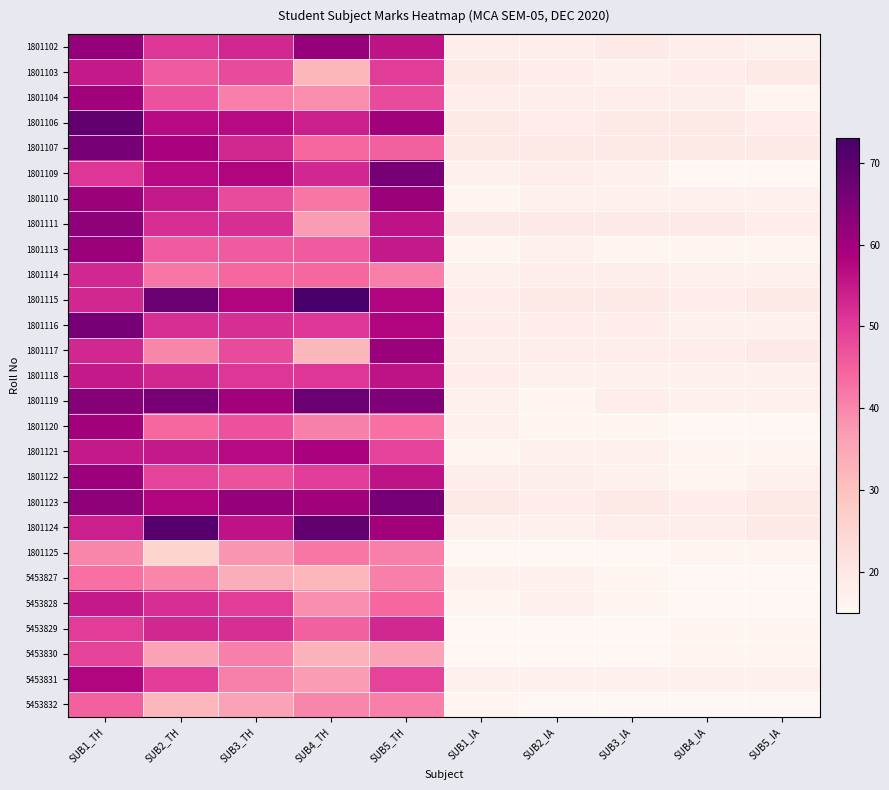

Reading left to right, transcribe all the data shown in this chart.

1801102: SUB1_TH=62	SUB2_TH=51	SUB3_TH=53	SUB4_TH=62	SUB5_TH=56	SUB1_IA=18	SUB2_IA=18	SUB3_IA=19	SUB4_IA=18	SUB5_IA=17
1801103: SUB1_TH=55	SUB2_TH=46	SUB3_TH=48	SUB4_TH=32	SUB5_TH=50	SUB1_IA=19	SUB2_IA=18	SUB3_IA=17	SUB4_IA=18	SUB5_IA=19
1801104: SUB1_TH=60	SUB2_TH=47	SUB3_TH=41	SUB4_TH=39	SUB5_TH=48	SUB1_IA=18	SUB2_IA=18	SUB3_IA=18	SUB4_IA=18	SUB5_IA=16
1801106: SUB1_TH=69	SUB2_TH=57	SUB3_TH=57	SUB4_TH=54	SUB5_TH=60	SUB1_IA=19	SUB2_IA=18	SUB3_IA=19	SUB4_IA=19	SUB5_IA=18
1801107: SUB1_TH=66	SUB2_TH=59	SUB3_TH=53	SUB4_TH=44	SUB5_TH=45	SUB1_IA=19	SUB2_IA=19	SUB3_IA=19	SUB4_IA=19	SUB5_IA=19
1801109: SUB1_TH=51	SUB2_TH=57	SUB3_TH=58	SUB4_TH=53	SUB5_TH=66	SUB1_IA=17	SUB2_IA=18	SUB3_IA=17	SUB4_IA=15	SUB5_IA=15
1801110: SUB1_TH=61	SUB2_TH=55	SUB3_TH=48	SUB4_TH=42	SUB5_TH=61	SUB1_IA=16	SUB2_IA=17	SUB3_IA=17	SUB4_IA=17	SUB5_IA=17
1801111: SUB1_TH=63	SUB2_TH=52	SUB3_TH=52	SUB4_TH=37	SUB5_TH=56	SUB1_IA=19	SUB2_IA=19	SUB3_IA=19	SUB4_IA=19	SUB5_IA=18
1801113: SUB1_TH=61	SUB2_TH=46	SUB3_TH=46	SUB4_TH=46	SUB5_TH=55	SUB1_IA=16	SUB2_IA=17	SUB3_IA=16	SUB4_IA=16	SUB5_IA=16
1801114: SUB1_TH=53	SUB2_TH=42	SUB3_TH=44	SUB4_TH=44	SUB5_TH=41	SUB1_IA=17	SUB2_IA=18	SUB3_IA=18	SUB4_IA=17	SUB5_IA=17
1801115: SUB1_TH=53	SUB2_TH=68	SUB3_TH=58	SUB4_TH=73	SUB5_TH=58	SUB1_IA=18	SUB2_IA=19	SUB3_IA=19	SUB4_IA=18	SUB5_IA=19
1801116: SUB1_TH=66	SUB2_TH=52	SUB3_TH=52	SUB4_TH=51	SUB5_TH=58	SUB1_IA=18	SUB2_IA=18	SUB3_IA=18	SUB4_IA=17	SUB5_IA=17
1801117: SUB1_TH=53	SUB2_TH=40	SUB3_TH=48	SUB4_TH=32	SUB5_TH=61	SUB1_IA=18	SUB2_IA=18	SUB3_IA=18	SUB4_IA=18	SUB5_IA=19
1801118: SUB1_TH=55	SUB2_TH=53	SUB3_TH=51	SUB4_TH=51	SUB5_TH=56	SUB1_IA=18	SUB2_IA=17	SUB3_IA=17	SUB4_IA=17	SUB5_IA=17
1801119: SUB1_TH=64	SUB2_TH=66	SUB3_TH=60	SUB4_TH=68	SUB5_TH=65	SUB1_IA=17	SUB2_IA=16	SUB3_IA=18	SUB4_IA=17	SUB5_IA=17
1801120: SUB1_TH=60	SUB2_TH=44	SUB3_TH=47	SUB4_TH=41	SUB5_TH=43	SUB1_IA=17	SUB2_IA=16	SUB3_IA=16	SUB4_IA=15	SUB5_IA=15
1801121: SUB1_TH=55	SUB2_TH=55	SUB3_TH=57	SUB4_TH=59	SUB5_TH=49	SUB1_IA=16	SUB2_IA=17	SUB3_IA=17	SUB4_IA=16	SUB5_IA=16
1801122: SUB1_TH=61	SUB2_TH=49	SUB3_TH=47	SUB4_TH=50	SUB5_TH=56	SUB1_IA=18	SUB2_IA=18	SUB3_IA=17	SUB4_IA=16	SUB5_IA=17
1801123: SUB1_TH=63	SUB2_TH=58	SUB3_TH=62	SUB4_TH=60	SUB5_TH=66	SUB1_IA=19	SUB2_IA=18	SUB3_IA=19	SUB4_IA=18	SUB5_IA=19
1801124: SUB1_TH=54	SUB2_TH=71	SUB3_TH=56	SUB4_TH=69	SUB5_TH=60	SUB1_IA=17	SUB2_IA=17	SUB3_IA=18	SUB4_IA=18	SUB5_IA=19
1801125: SUB1_TH=40	SUB2_TH=25	SUB3_TH=38	SUB4_TH=42	SUB5_TH=41	SUB1_IA=15	SUB2_IA=15	SUB3_IA=15	SUB4_IA=16	SUB5_IA=16
5453827: SUB1_TH=43	SUB2_TH=40	SUB3_TH=34	SUB4_TH=32	SUB5_TH=41	SUB1_IA=17	SUB2_IA=17	SUB3_IA=16	SUB4_IA=15	SUB5_IA=15
5453828: SUB1_TH=55	SUB2_TH=52	SUB3_TH=50	SUB4_TH=39	SUB5_TH=44	SUB1_IA=16	SUB2_IA=17	SUB3_IA=16	SUB4_IA=15	SUB5_IA=15
5453829: SUB1_TH=50	SUB2_TH=53	SUB3_TH=52	SUB4_TH=45	SUB5_TH=53	SUB1_IA=15	SUB2_IA=15	SUB3_IA=15	SUB4_IA=16	SUB5_IA=16
5453830: SUB1_TH=49	SUB2_TH=36	SUB3_TH=41	SUB4_TH=33	SUB5_TH=36	SUB1_IA=15	SUB2_IA=15	SUB3_IA=15	SUB4_IA=16	SUB5_IA=16
5453831: SUB1_TH=58	SUB2_TH=50	SUB3_TH=41	SUB4_TH=37	SUB5_TH=49	SUB1_IA=17	SUB2_IA=17	SUB3_IA=17	SUB4_IA=17	SUB5_IA=17
5453832: SUB1_TH=45	SUB2_TH=32	SUB3_TH=36	SUB4_TH=40	SUB5_TH=41	SUB1_IA=16	SUB2_IA=15	SUB3_IA=15	SUB4_IA=15	SUB5_IA=15